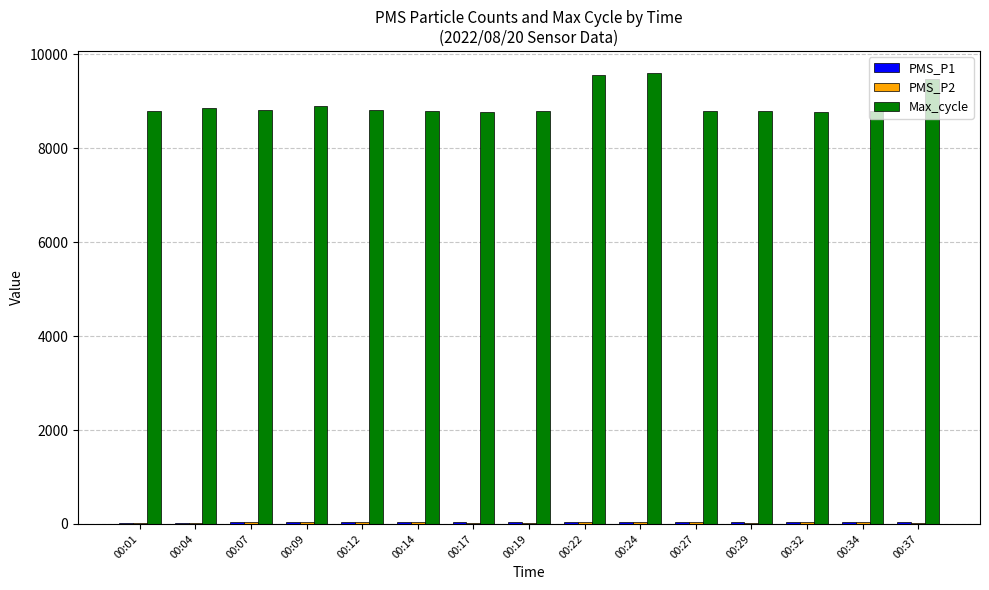

Count the number of data series in this chart.

3